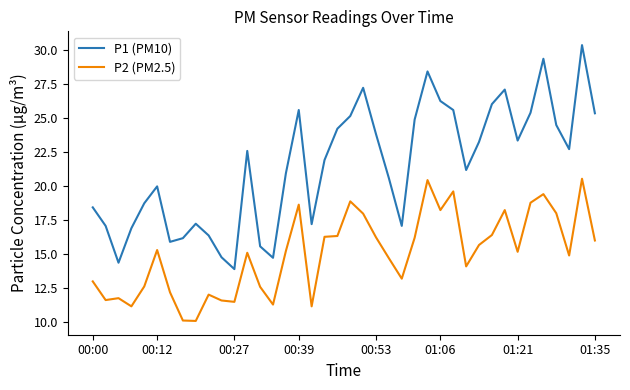

How many lines are shown in the chart?

2